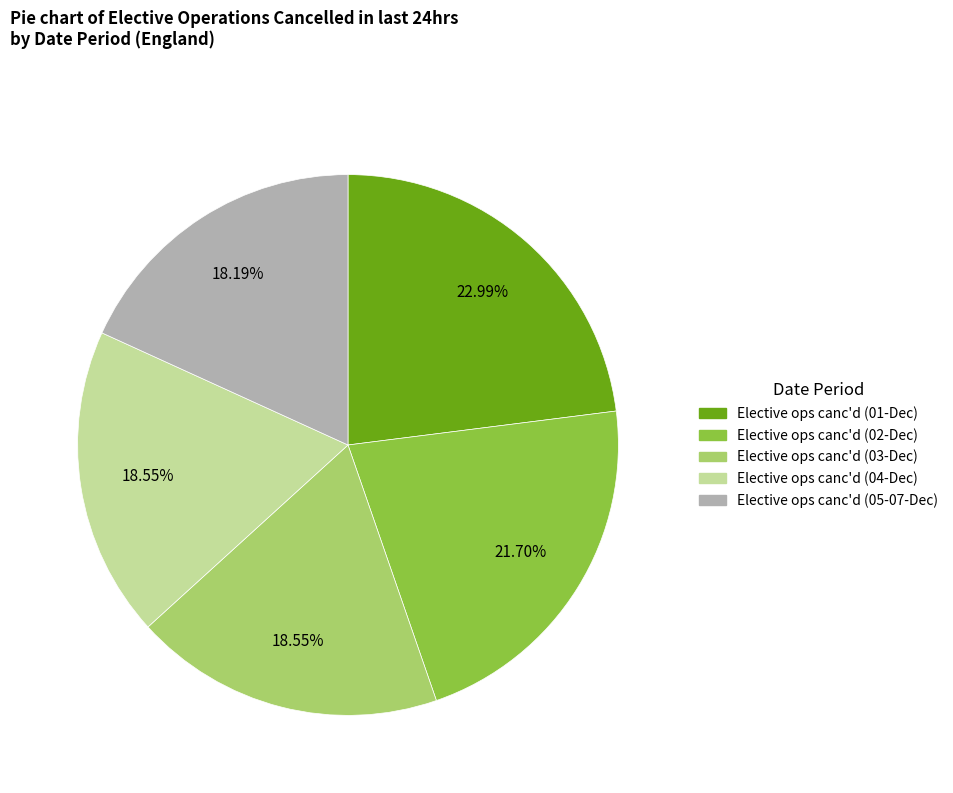

Does any single category account for the majority?

No